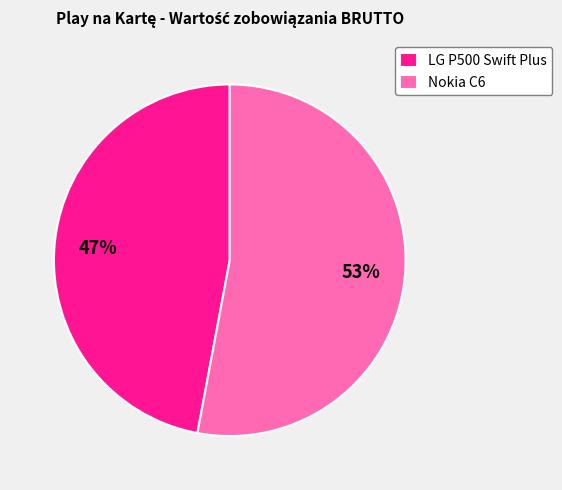

Rank the categories by value from lowest to highest.

LG P500 Swift Plus, Nokia C6